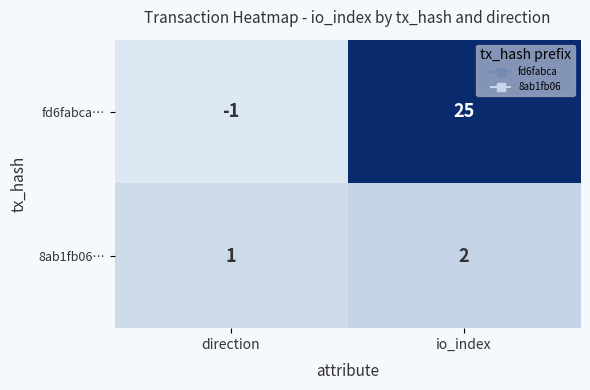

Where is 8ab1fb06… nearest to the value 1?

direction